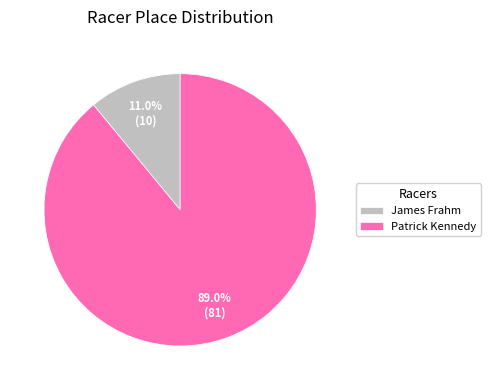

To the nearest percent, what percentage of the pie is Patrick Kennedy?

89%